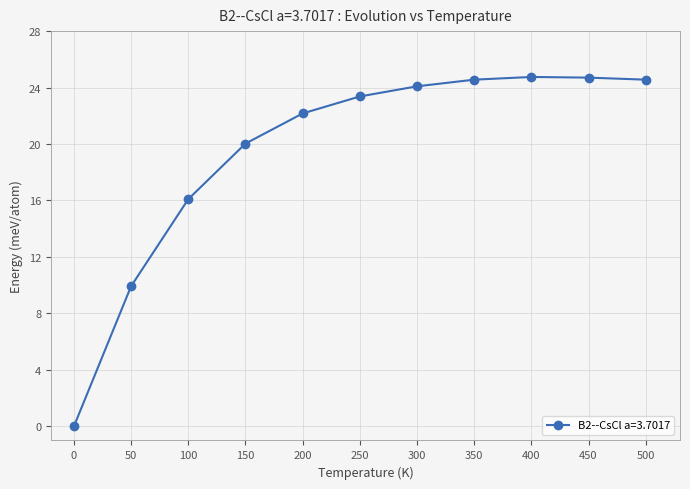

What is the value of the 9th point from the left?

24.8